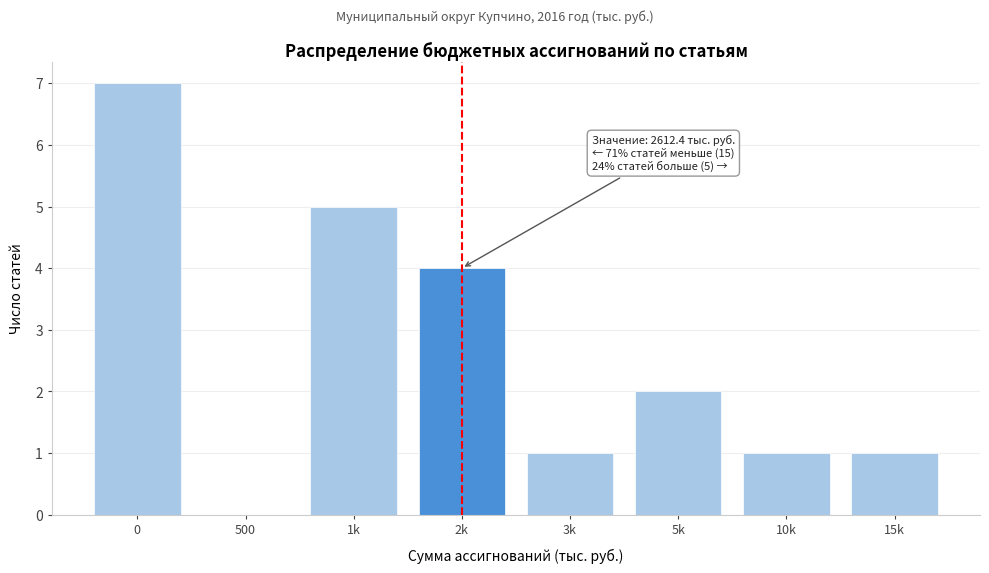

Reading left to right, what are all the values shown in this chart?

0=7	500=0	1k=5	2k=4	3k=1	5k=2	10k=1	15k=1